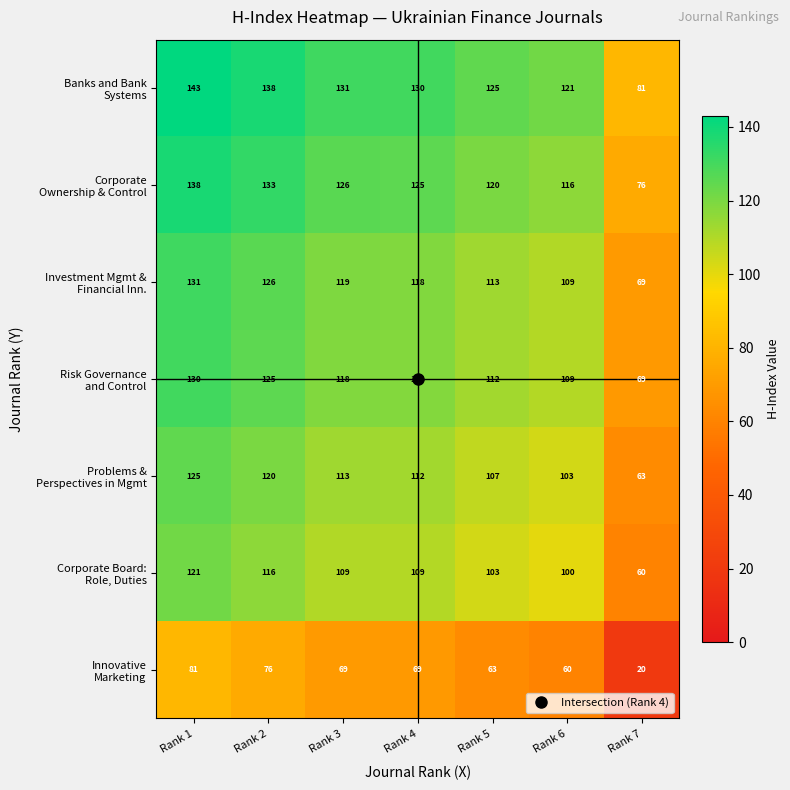

What is the minimum value shown in the chart?

20